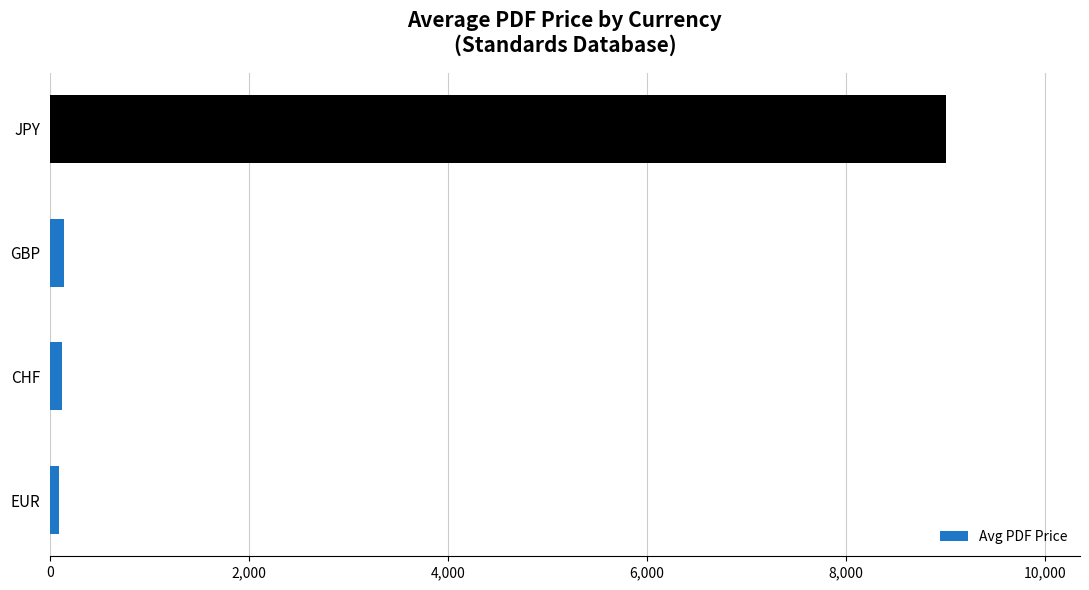

Which label corresponds to the largest value in the chart?

JPY